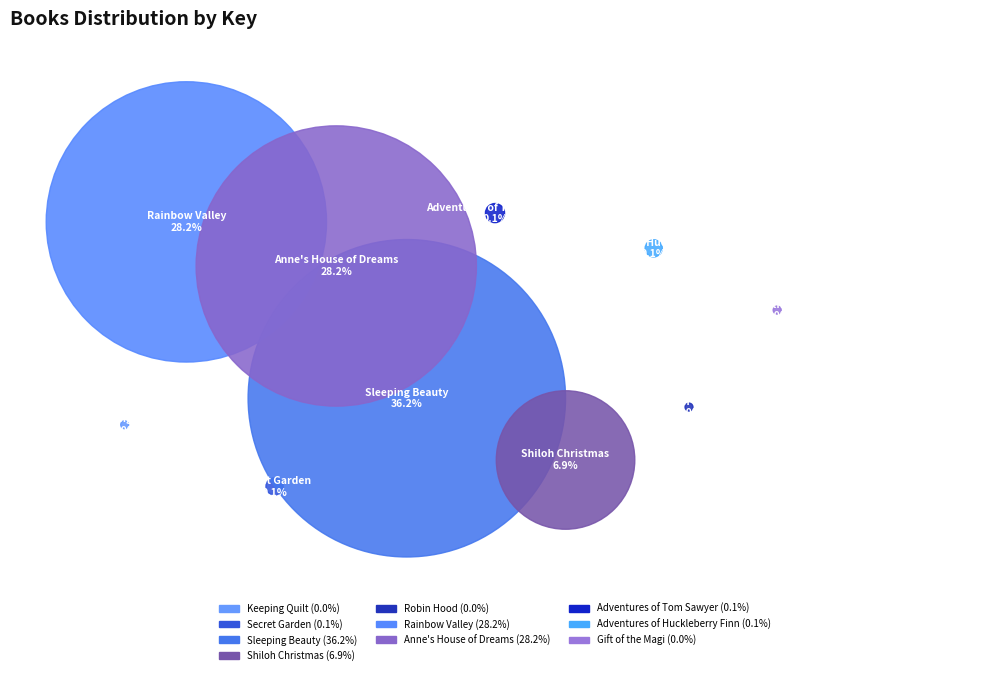

To the nearest percent, what is the difference between the largest and smallest slice percentages?

36%